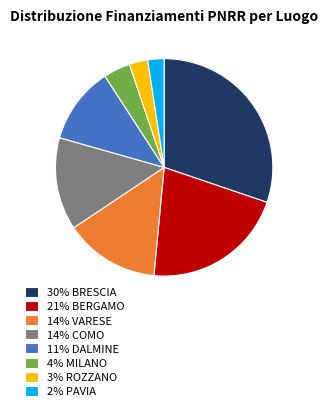

Does any single category account for the majority?

No